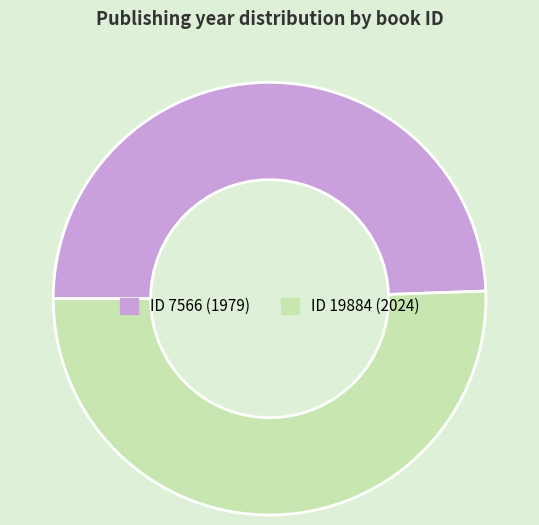

Is there a majority slice in this chart?

Yes